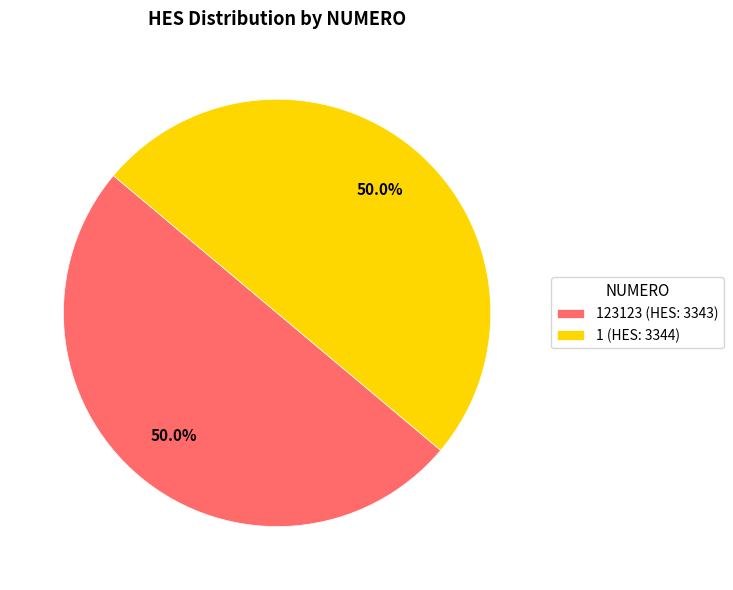

Approximately how many times larger is the value at 1 (HES: 3344) compared to 123123 (HES: 3343)?

1.0